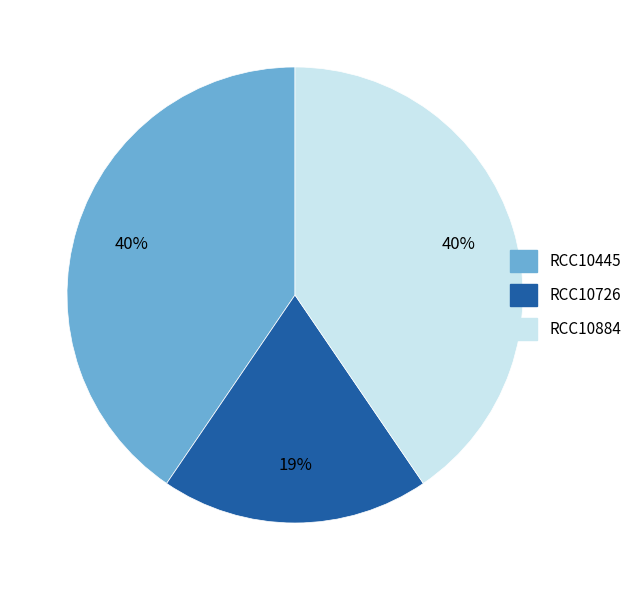

To the nearest percent, what percentage of the pie is RCC10445?

40%